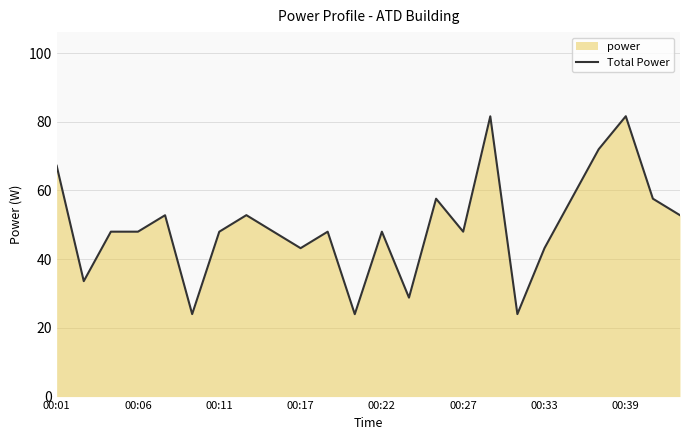

What is the greatest value displayed?

81.6